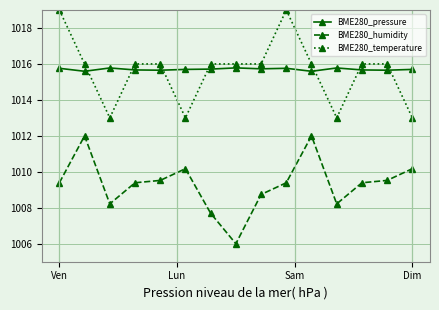

Count the BME280_pressure values in the range 1015 to 1016.

15